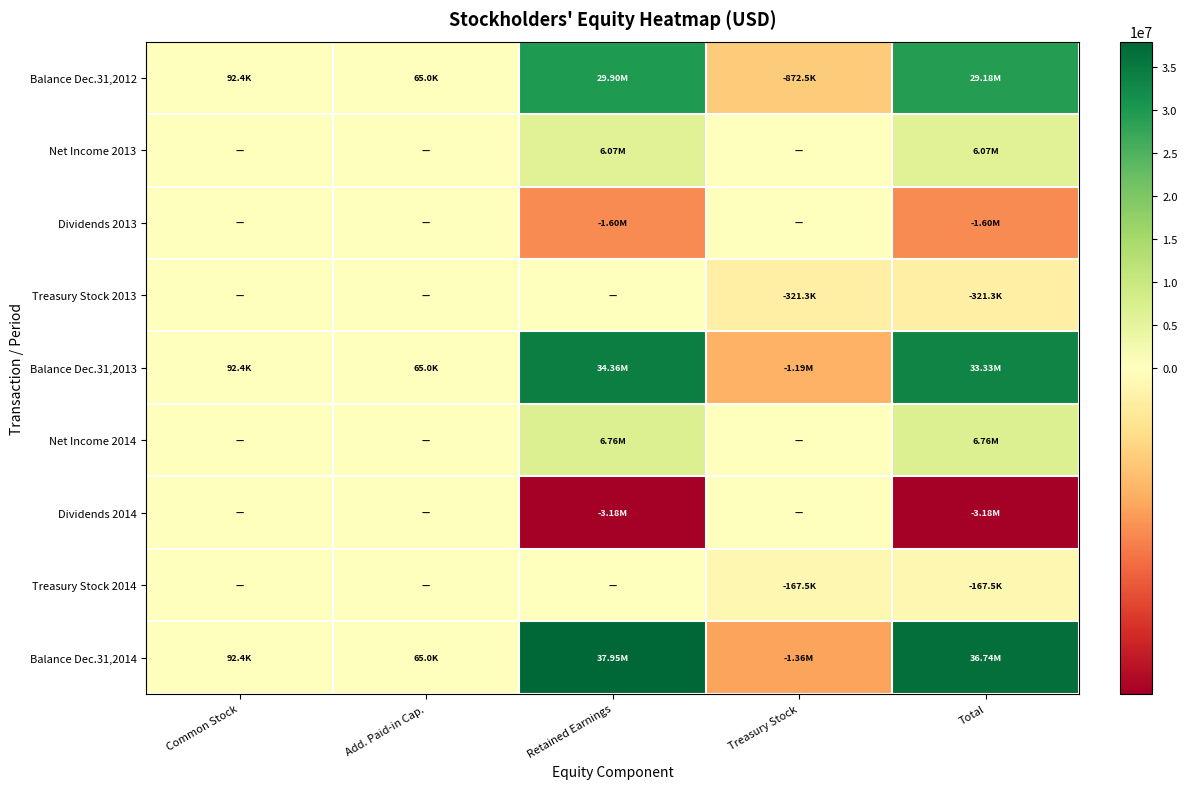

Reading left to right, list all the values displayed in this chart.

Balance Dec.31,2012: Common Stock=92368	Add. Paid-in Cap.=65000	Retained Earnings=29898866	Treasury Stock=-872502	Total=29183732
Net Income 2013: Common Stock=0	Add. Paid-in Cap.=0	Retained Earnings=6068042	Treasury Stock=0	Total=6068042
Dividends 2013: Common Stock=0	Add. Paid-in Cap.=0	Retained Earnings=-1603616	Treasury Stock=0	Total=-1603616
Treasury Stock 2013: Common Stock=0	Add. Paid-in Cap.=0	Retained Earnings=0	Treasury Stock=-321327	Total=-321327
Balance Dec.31,2013: Common Stock=92368	Add. Paid-in Cap.=65000	Retained Earnings=34363292	Treasury Stock=-1193829	Total=33326831
Net Income 2014: Common Stock=0	Add. Paid-in Cap.=0	Retained Earnings=6762875	Treasury Stock=0	Total=6762875
Dividends 2014: Common Stock=0	Add. Paid-in Cap.=0	Retained Earnings=-3179955	Treasury Stock=0	Total=-3179955
Treasury Stock 2014: Common Stock=0	Add. Paid-in Cap.=0	Retained Earnings=0	Treasury Stock=-167524	Total=-167524
Balance Dec.31,2014: Common Stock=92368	Add. Paid-in Cap.=65000	Retained Earnings=37946212	Treasury Stock=-1361353	Total=36742227